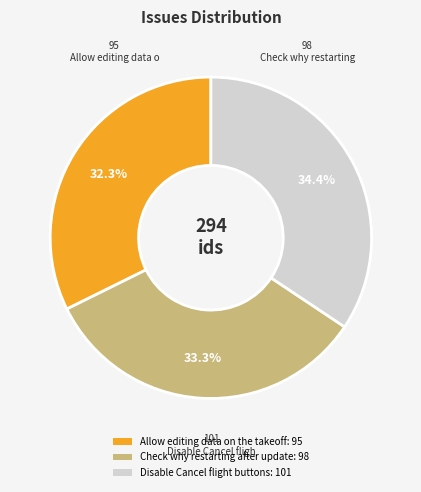

To the nearest percent, what is the average slice percentage?

33%